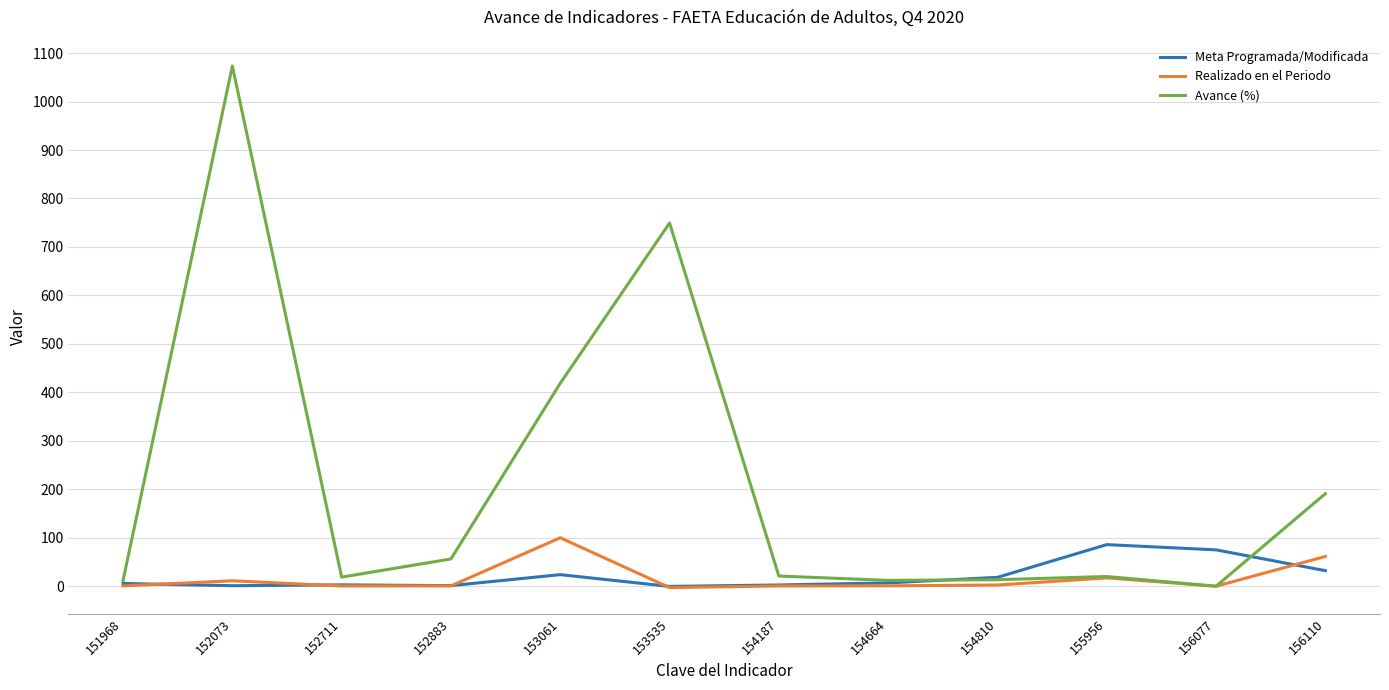

Where does the Avance (%) series first go above 21?

152073